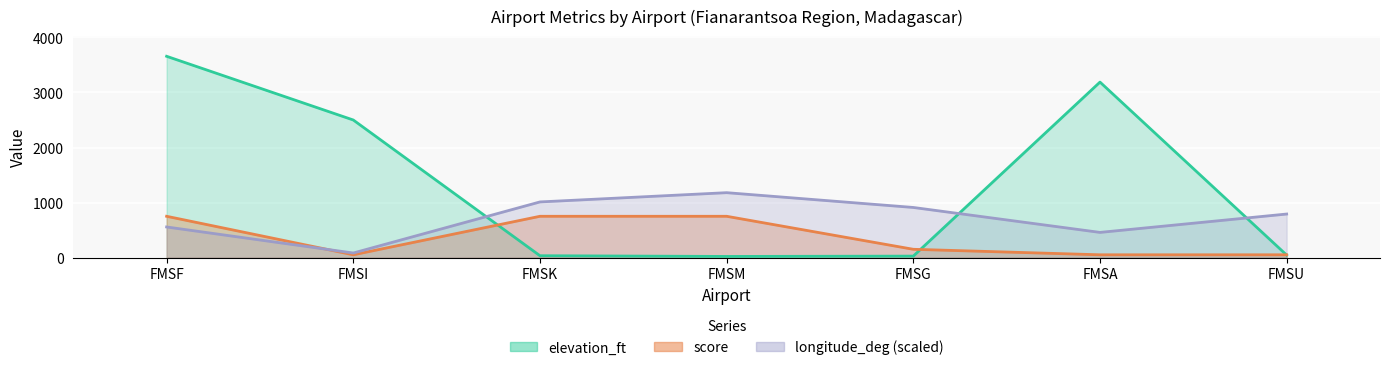

The value of longitude_deg at FMSA is 749.8. True or false?

False